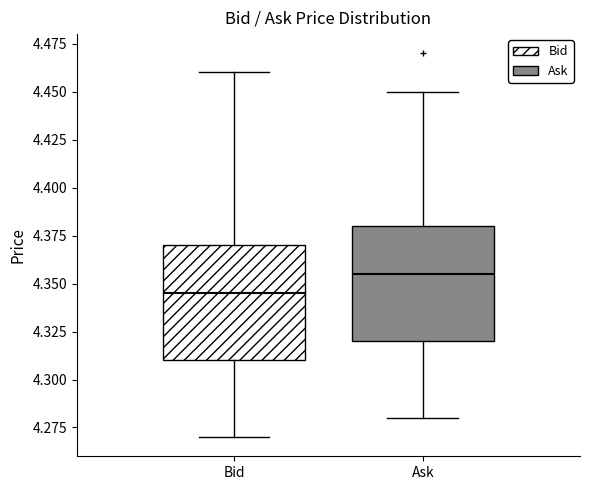

Where does the upper whisker of the box for Bid end on the y-axis? The values are not printed on the chart, so give them approximately, as read against the axis.

4.460